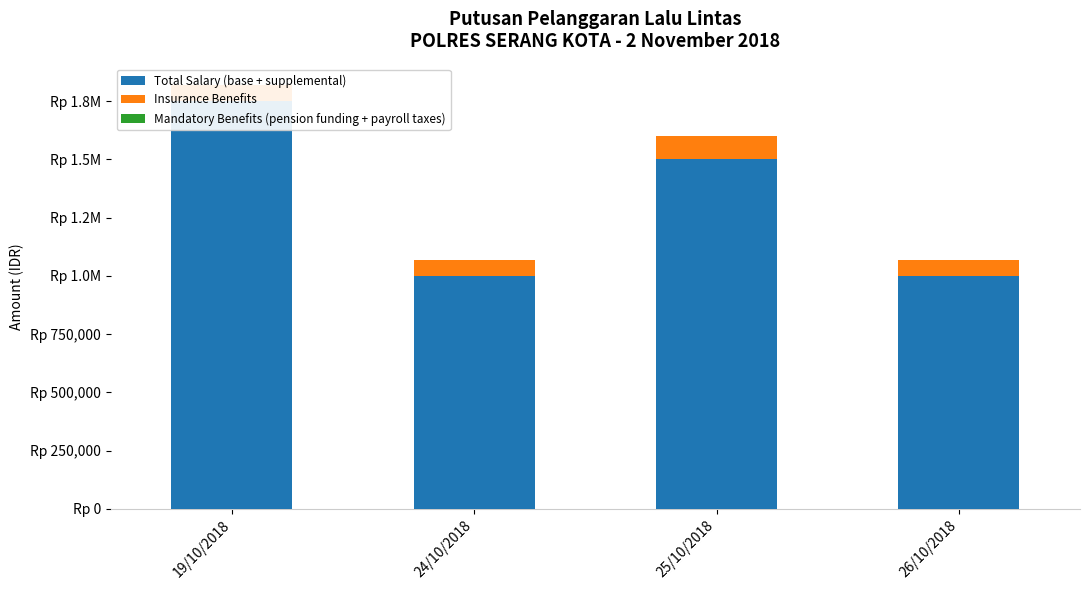

Between 24/10/2018 and 25/10/2018, which is larger?

25/10/2018